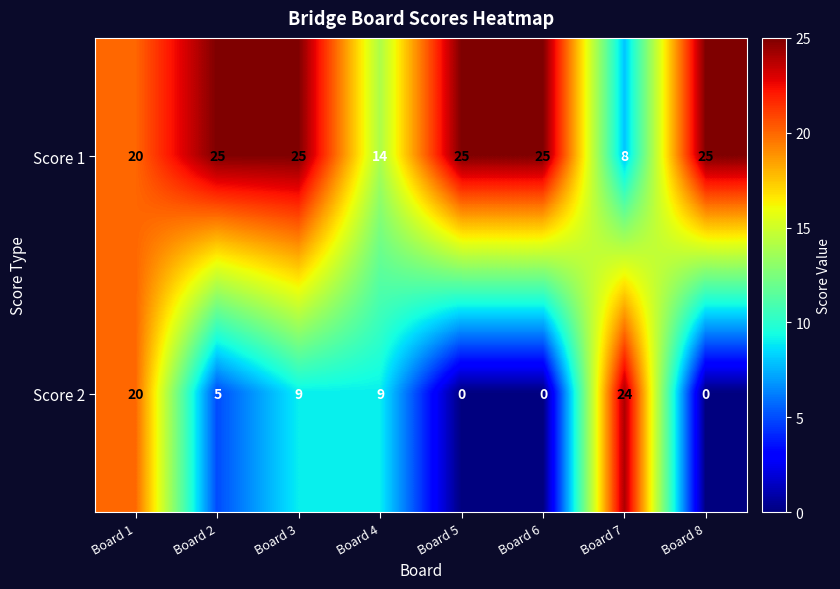

True or false: Score 2 has a value of 20 at Board 1.

True